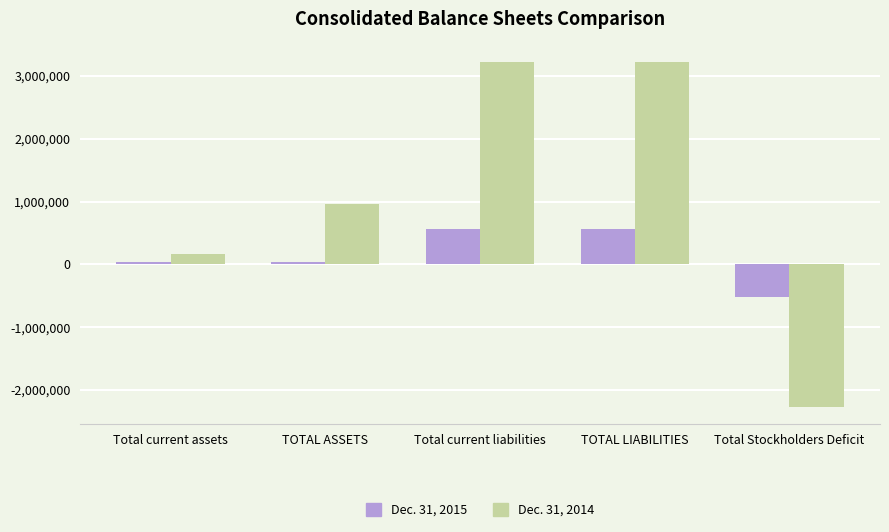

Reading left to right, extract all data points from this chart.

Dec. 31, 2015: Total current assets=45185	TOTAL ASSETS=45185	Total current liabilities=564873	TOTAL LIABILITIES=564873	Total Stockholders Deficit=-519688
Dec. 31, 2014: Total current assets=157630	TOTAL ASSETS=964647	Total current liabilities=3229093	TOTAL LIABILITIES=3229093	Total Stockholders Deficit=-2264446